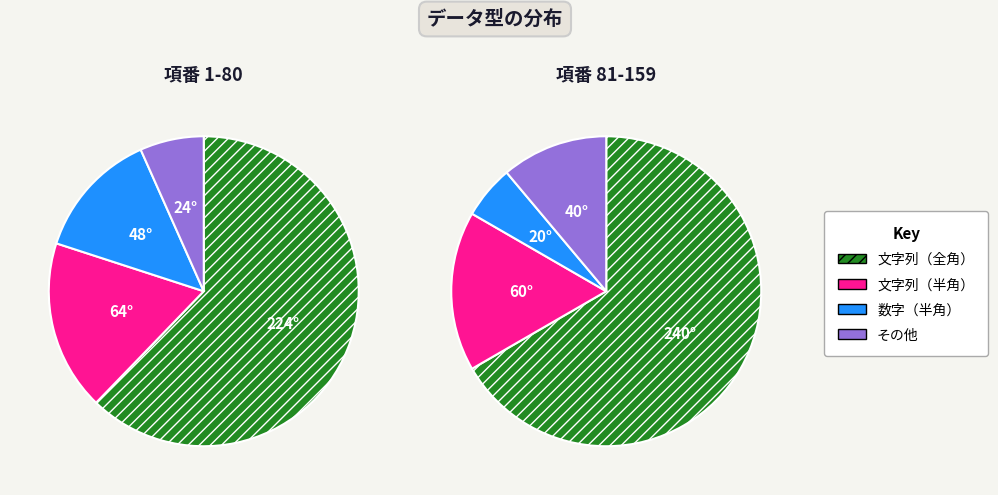

Count the number of slices in the pie.

4